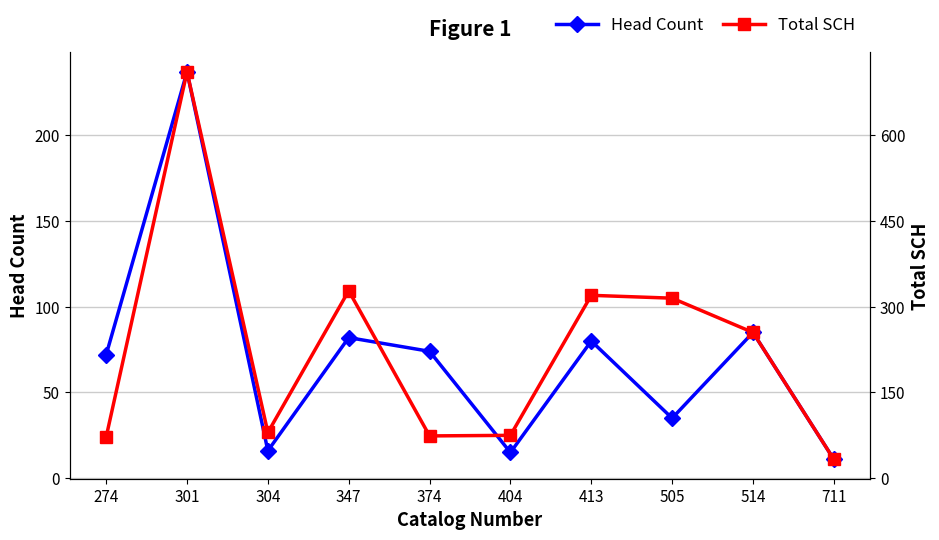

Rank the series at 413 from highest to lowest value.

Total SCH, Head Count